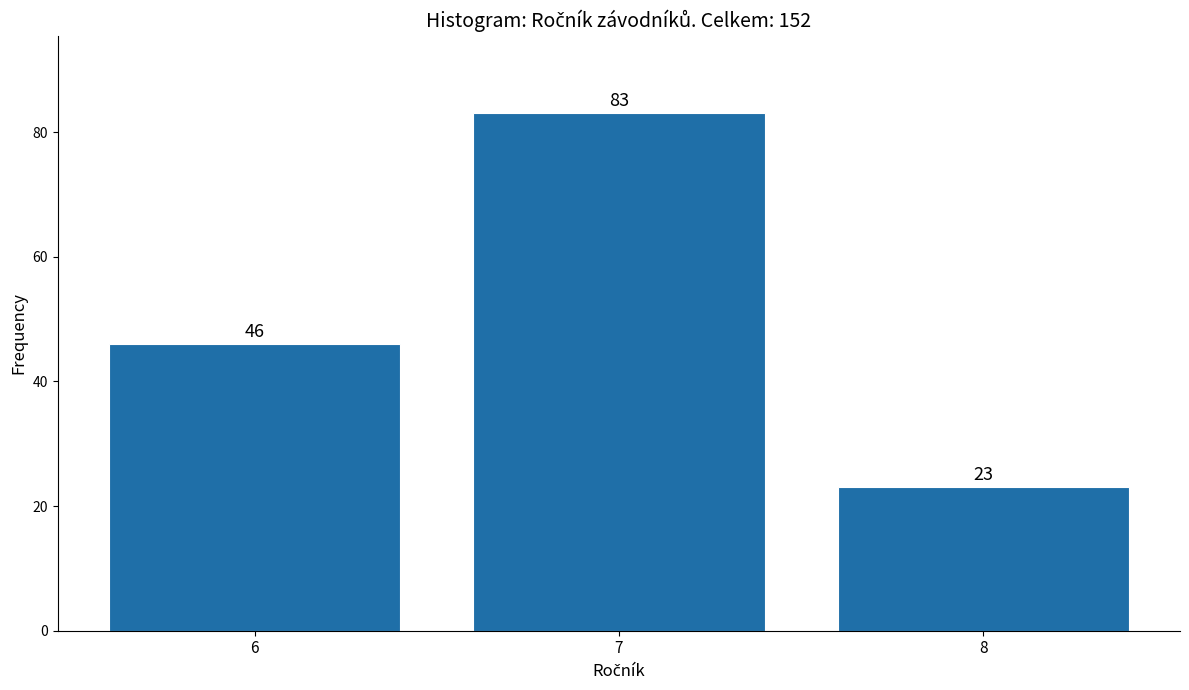

Reading left to right, list all the values displayed in this chart.

46	83	23